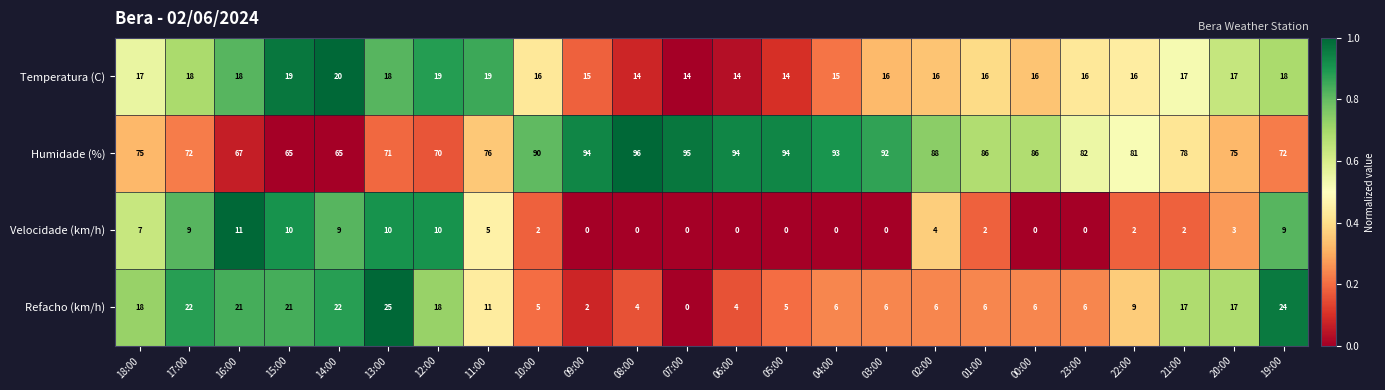

What is the difference between the maximum and minimum values in the Velocidade (km/h) series?

11